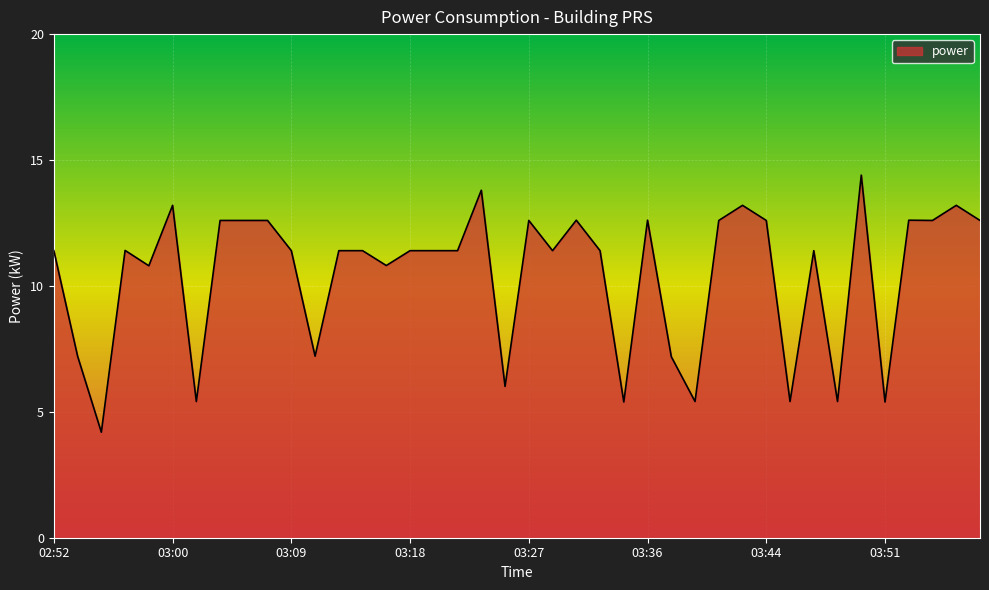

What is the minimum value shown in the chart?

4.2